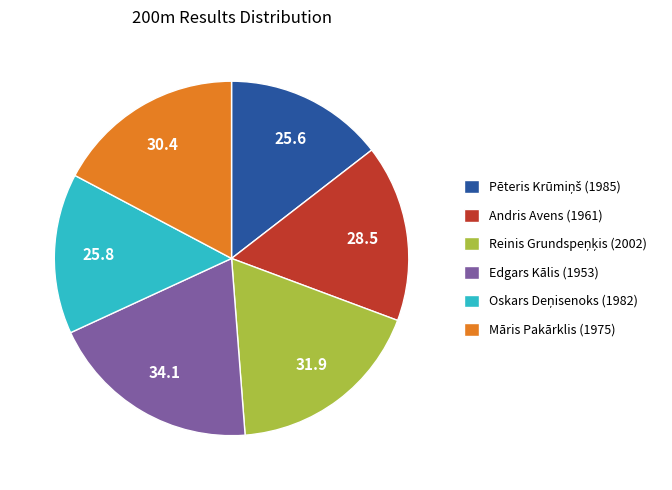

What is the ratio of the value at Māris Pakārklis (1975) to the value at Edgars Kālis (1953)?

0.9